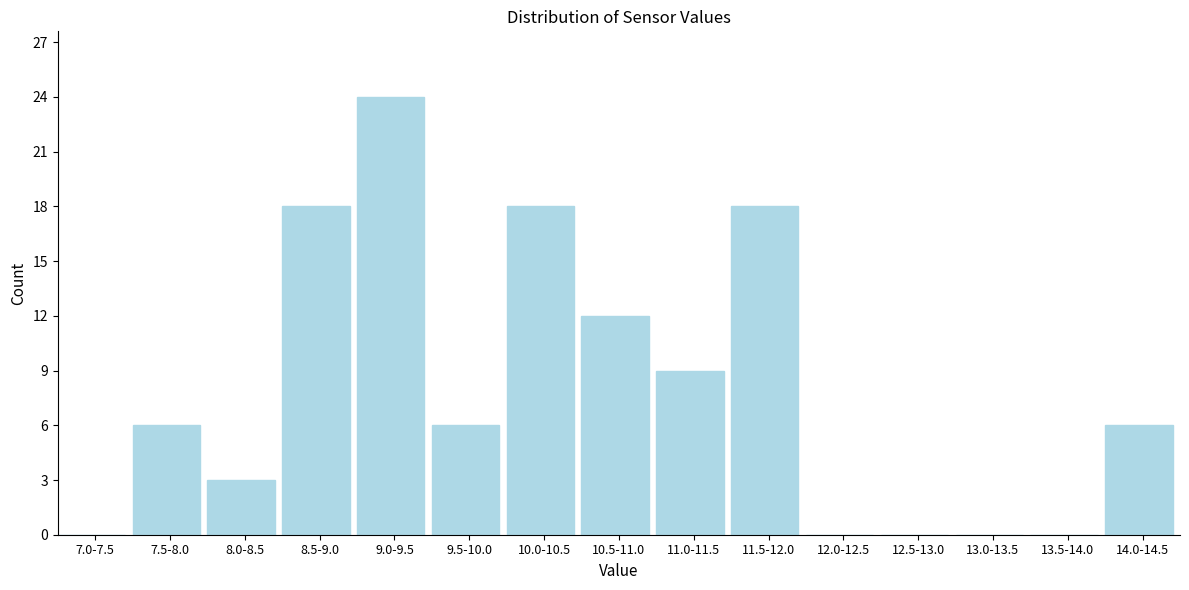

Reading left to right, transcribe all the data shown in this chart.

7.0-7.5=0	7.5-8.0=6	8.0-8.5=3	8.5-9.0=18	9.0-9.5=24	9.5-10.0=6	10.0-10.5=18	10.5-11.0=12	11.0-11.5=9	11.5-12.0=18	12.0-12.5=0	12.5-13.0=0	13.0-13.5=0	13.5-14.0=0	14.0-14.5=6